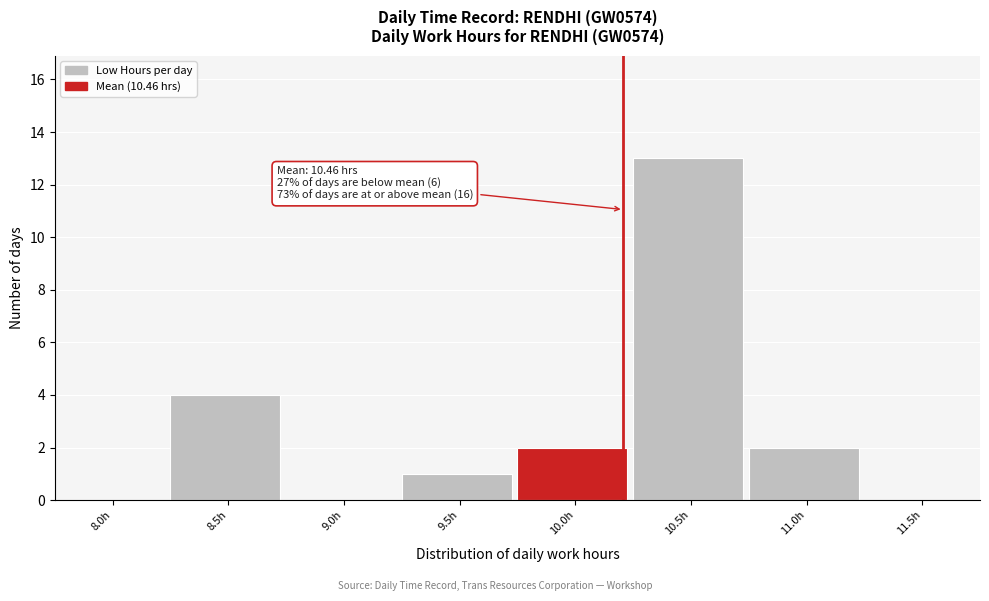

Reading left to right, list all the values displayed in this chart.

8.0h=0	8.5h=4	9.0h=0	9.5h=1	10.0h=2	10.5h=13	11.0h=2	11.5h=0